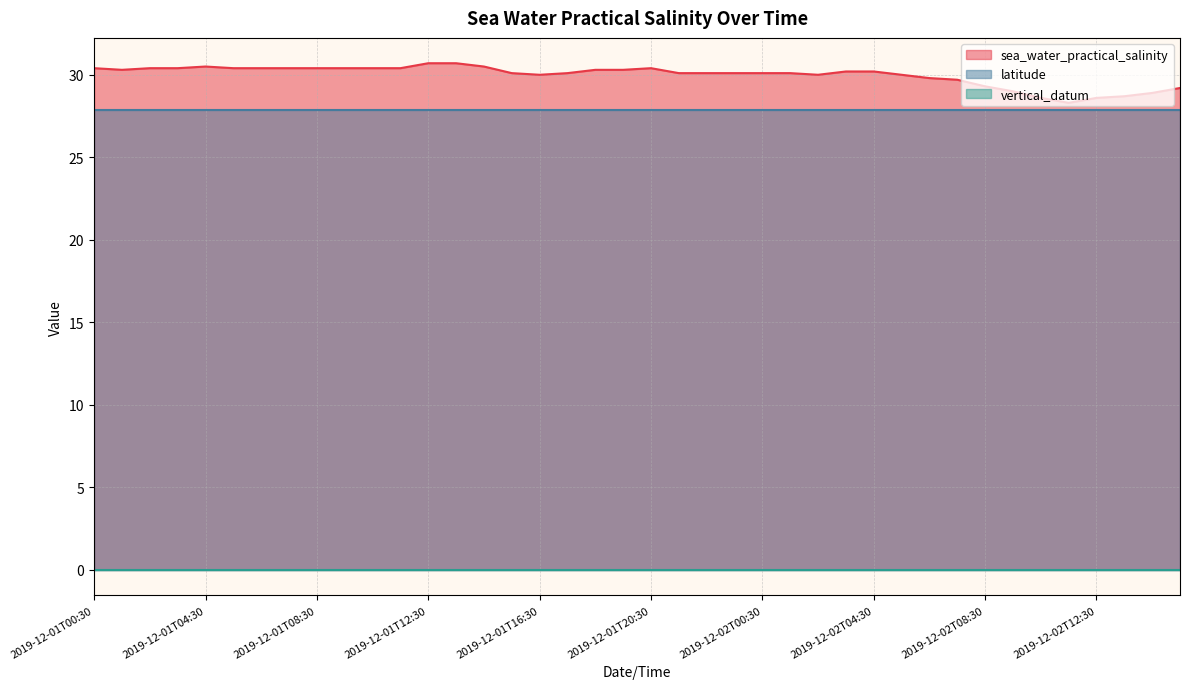

Is the value of vertical_datum at 2019-12-01T11:30 greater than the value of latitude at 2019-12-02T04:30?

No